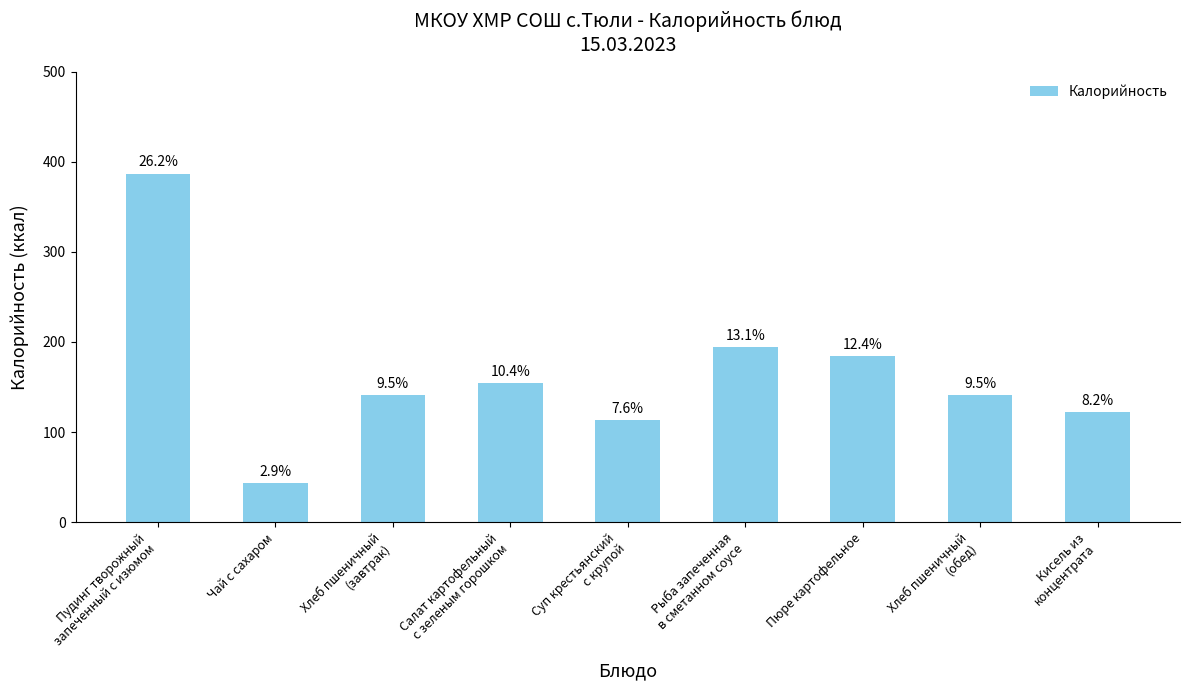

How many bars are there in total?

9